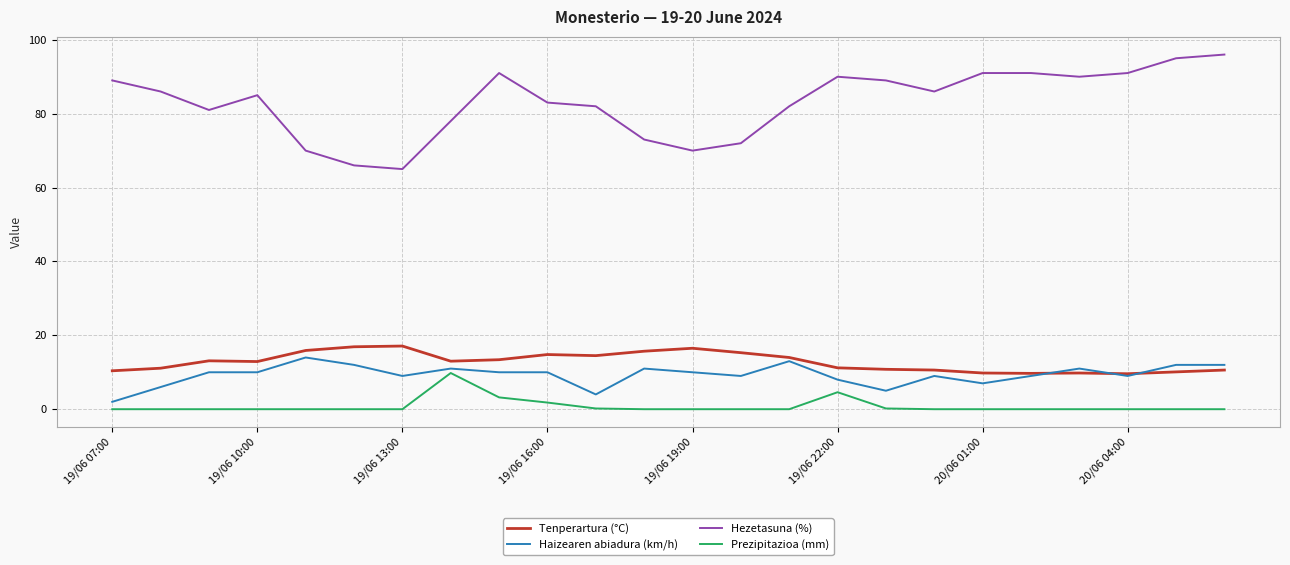

Which series has the largest range (max minus min)?

Hezetasuna (%)